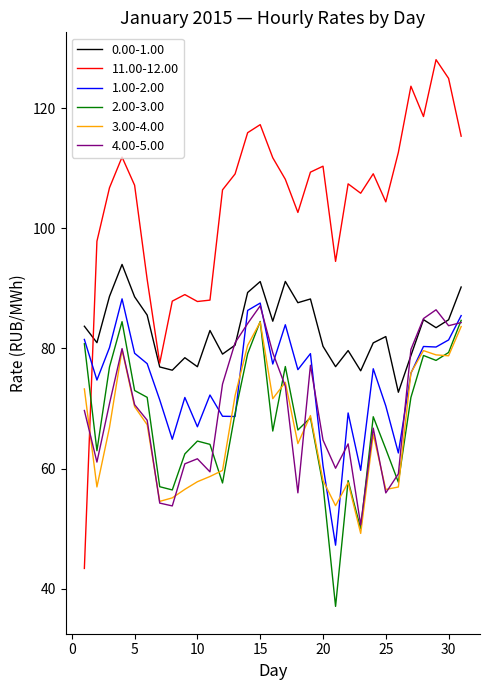

Which series has the widest spread of values?

11.00-12.00